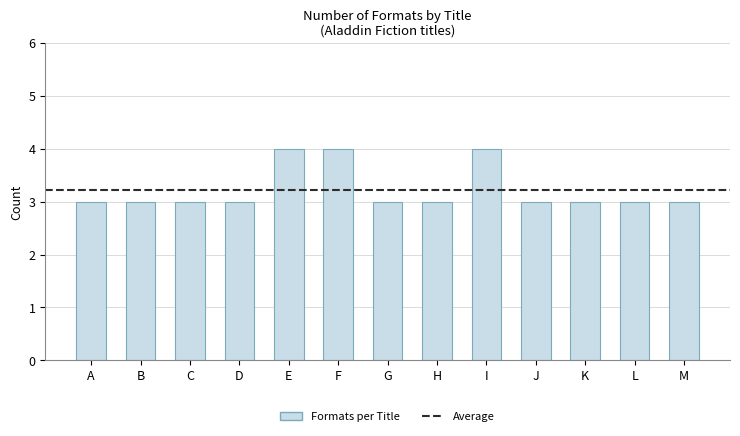

Approximately how many times larger is the value at I compared to E?

1.0